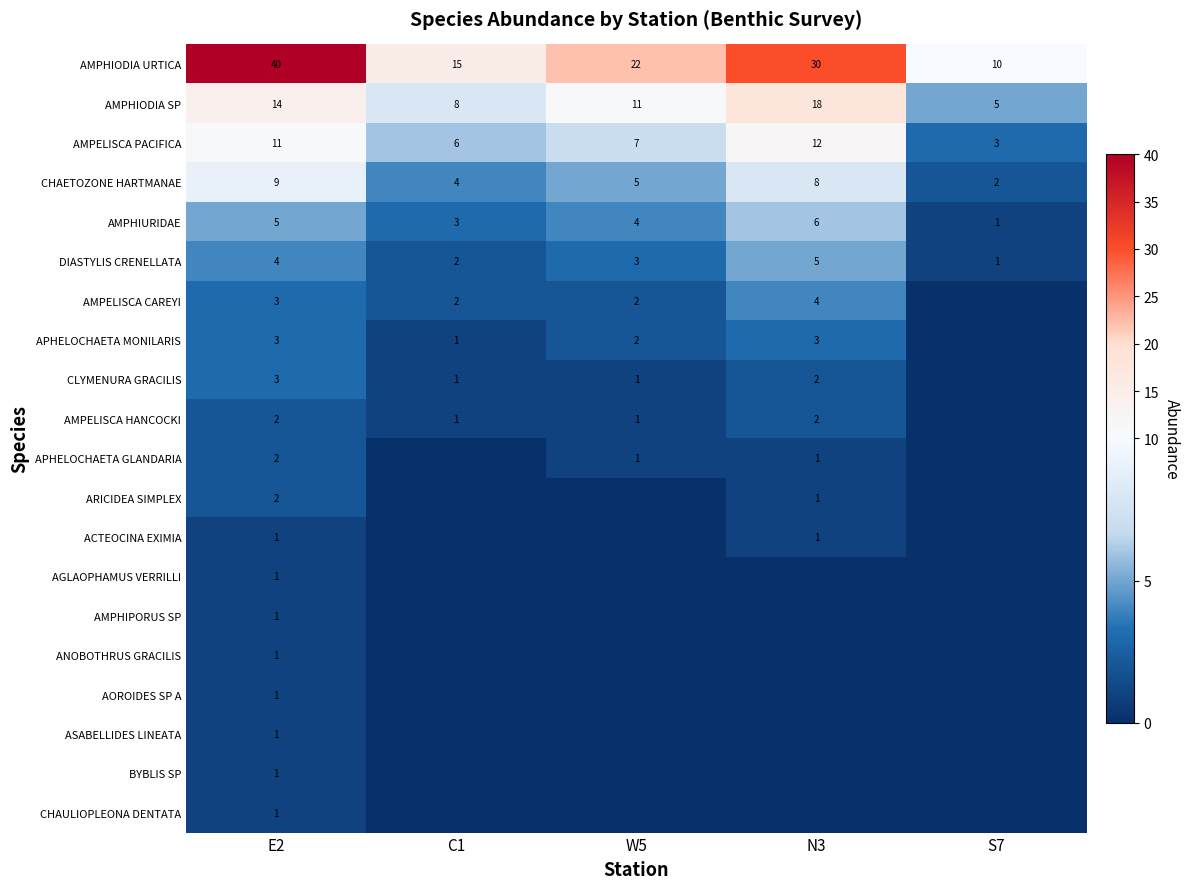

What is the difference between the highest and lowest values at E2?

39